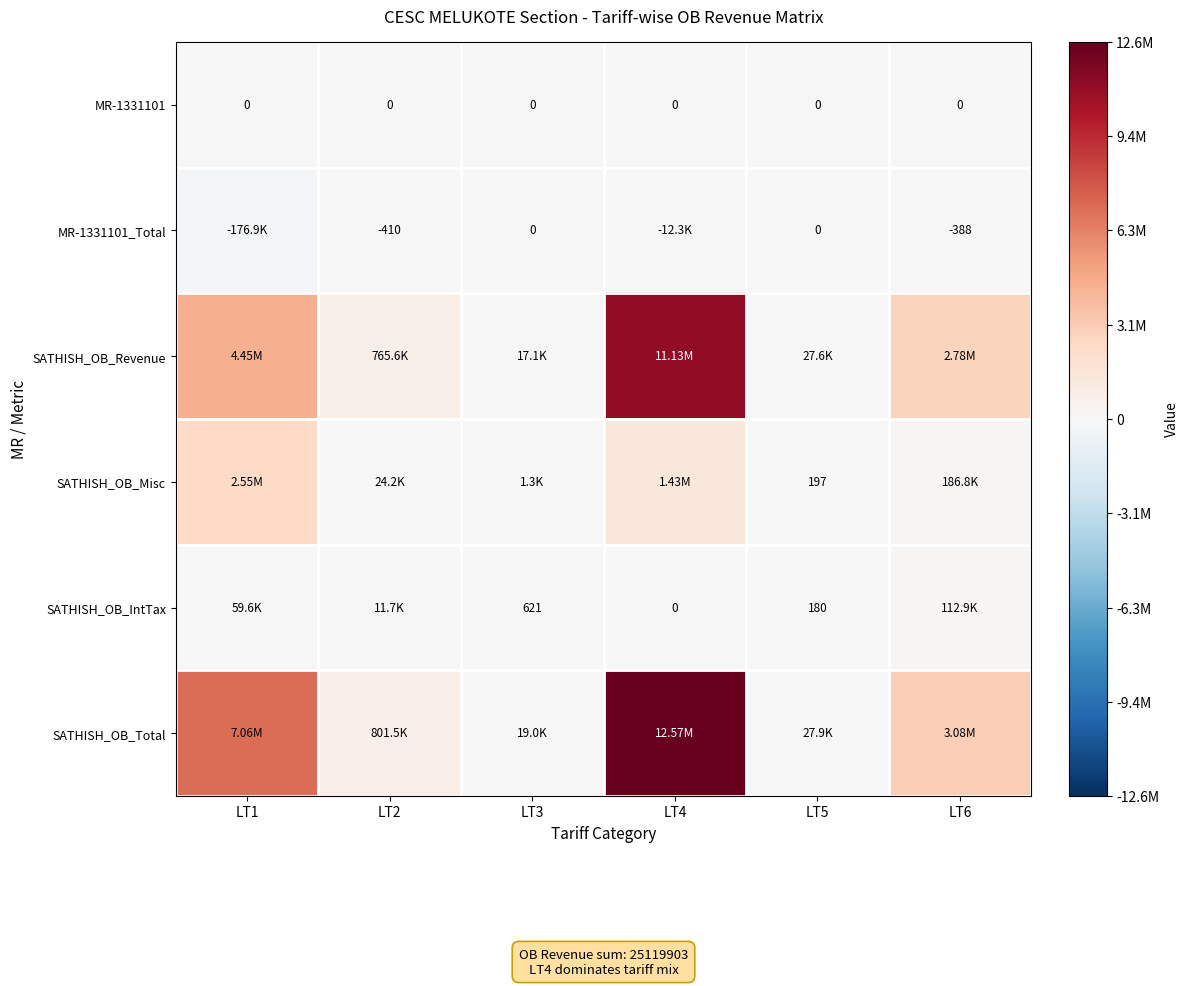

True or false: SATHISH_OB_Revenue has a value of 4051653.3 at LT4.

False